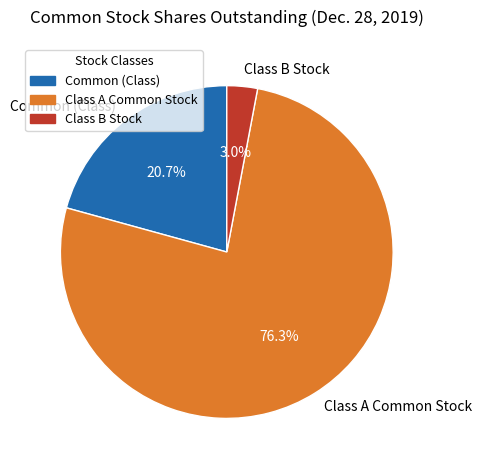

Is it true that Common (Class) is 21% of the pie?

True